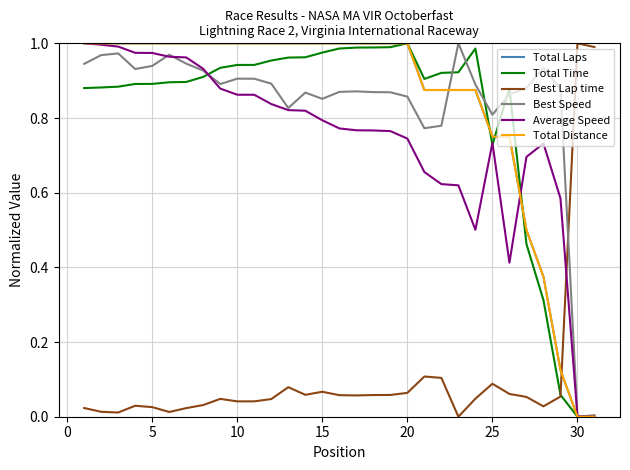

Does the chart have visible grid lines?

Yes